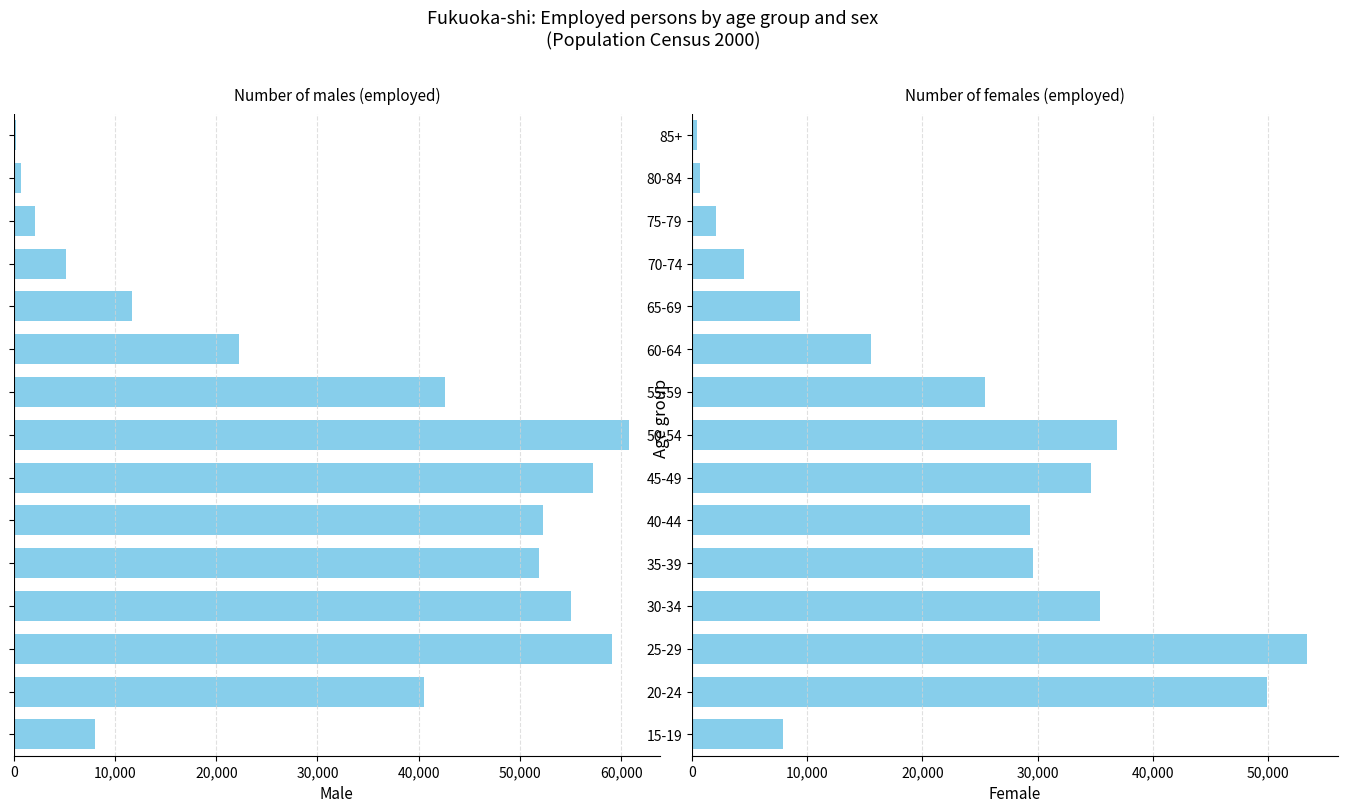

Which has a higher value, 40-44 or 35-39?

35-39